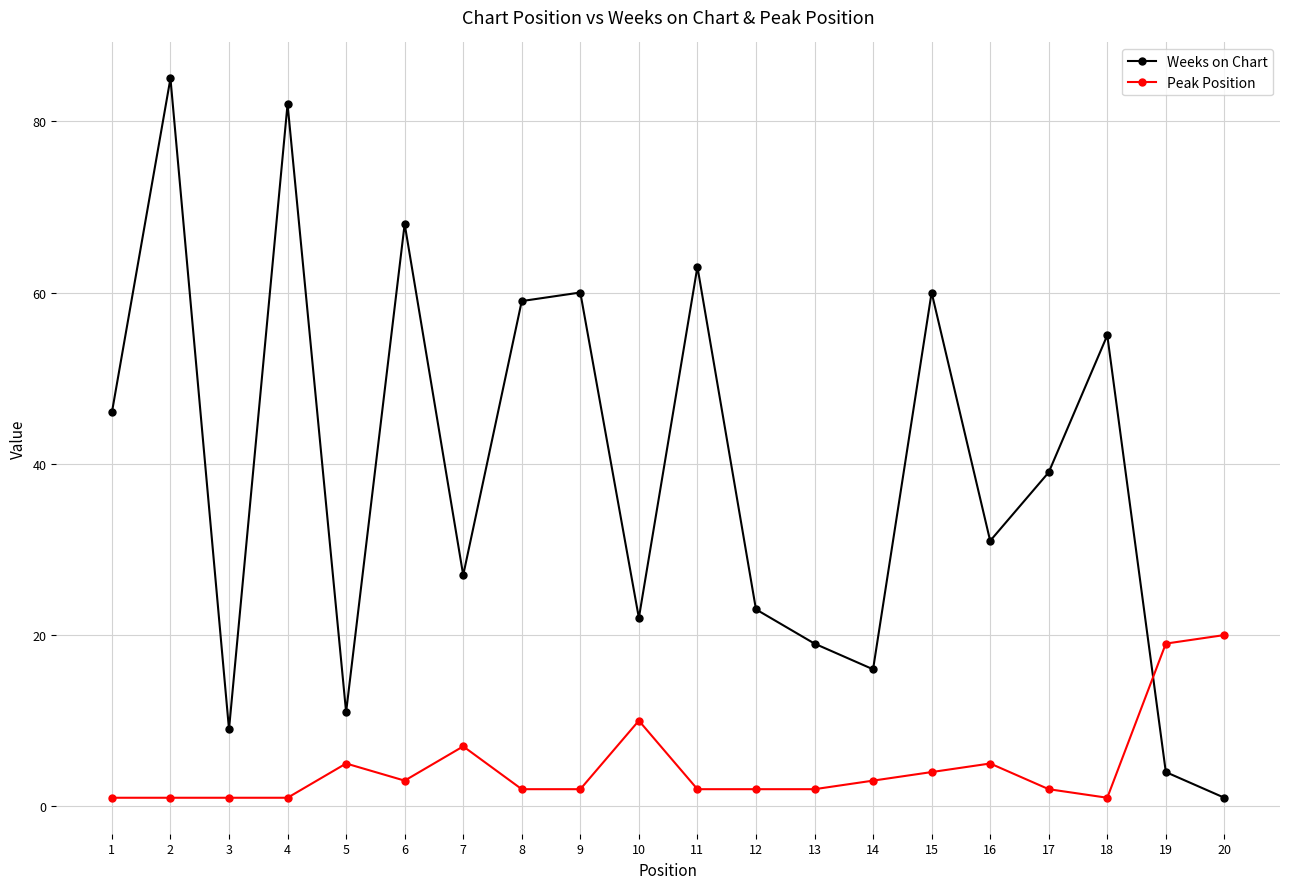

What is the difference between the Weeks on Chart values at 4 and 19?

78